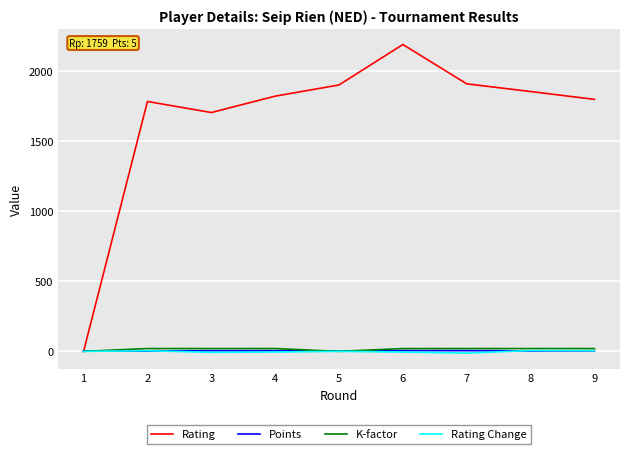

Which series has the widest spread of values?

Rating